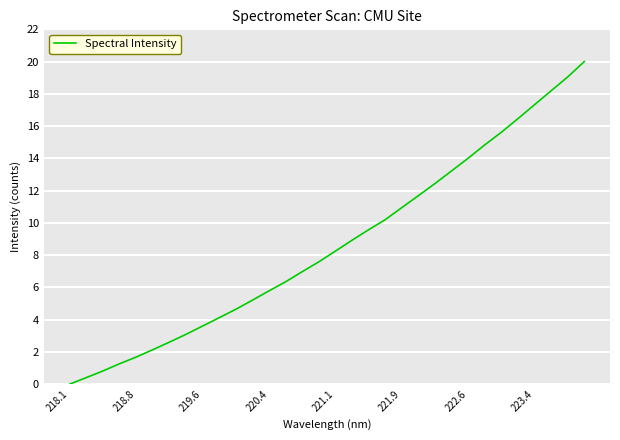

What is the greatest value displayed?

20.0